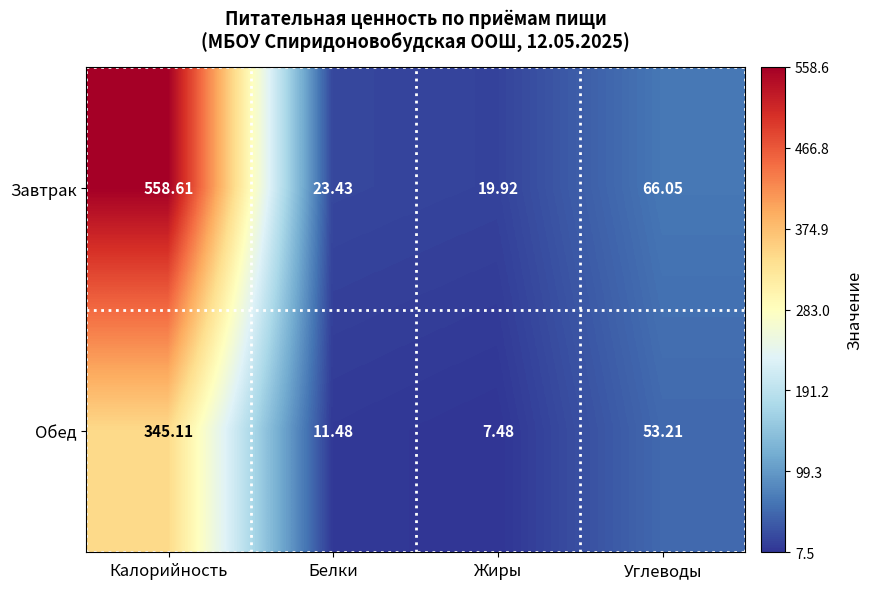

Count the number of categories in the chart.

4